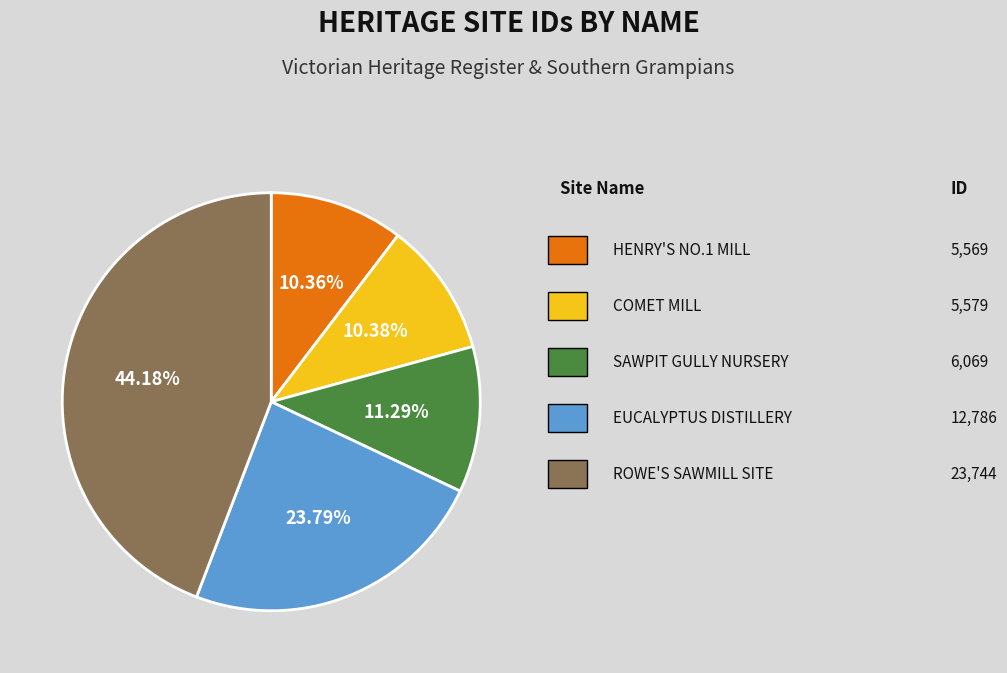

Is there any slice that represents more than half of the pie?

No